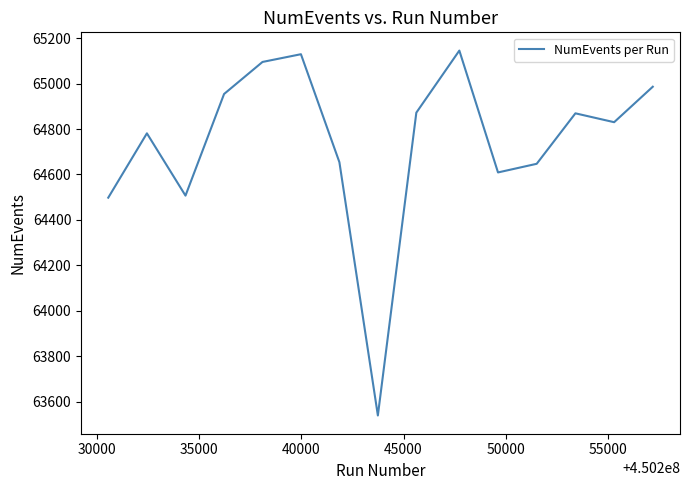

What is the smallest value displayed?

63540